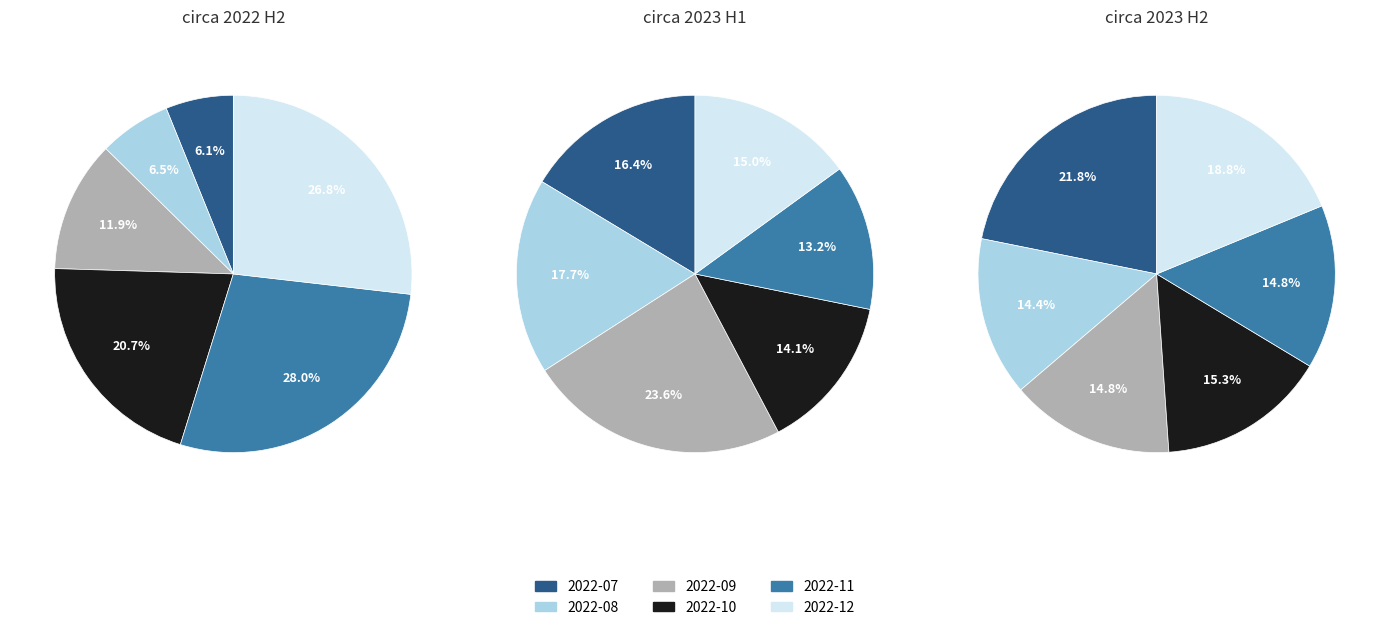

Which category has the smallest portion of the pie?

2022-07